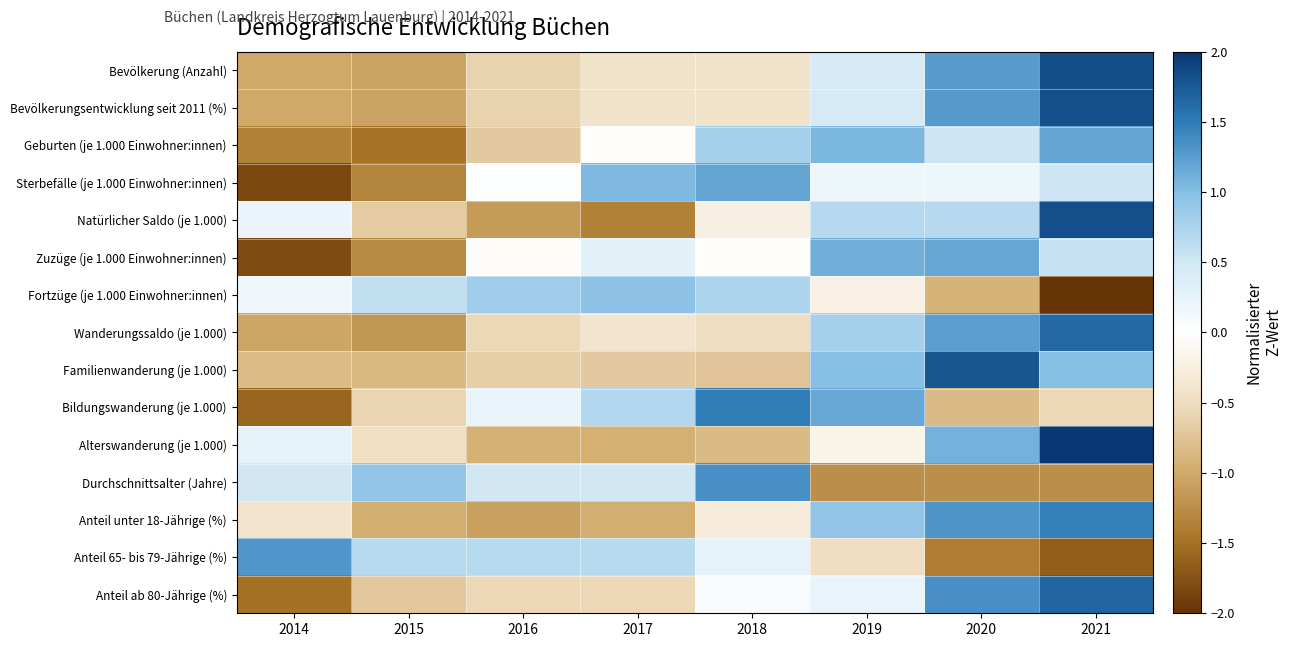

Reading left to right, what are all the values shown in this chart?

Bevölkerung (Anzahl): 2014=-1.0	2015=-1.1	2016=-0.6	2017=-0.4	2018=-0.4	2019=0.4	2020=1.3	2021=1.8
Bevölkerungsentwicklung seit 2011 (%): 2014=-1.0	2015=-1.1	2016=-0.6	2017=-0.4	2018=-0.4	2019=0.4	2020=1.3	2021=1.8
Geburten (je 1.000 Einwohner:innen): 2014=-1.4	2015=-1.5	2016=-0.7	2017=-0.0	2018=0.8	2019=1.1	2020=0.5	2021=1.2
Sterbefälle (je 1.000 Einwohner:innen): 2014=-1.8	2015=-1.3	2016=0.0	2017=1.0	2018=1.2	2019=0.2	2020=0.2	2021=0.5
Natürlicher Saldo (je 1.000): 2014=0.2	2015=-0.7	2016=-1.1	2017=-1.4	2018=-0.2	2019=0.7	2020=0.7	2021=1.8
Zuzüge (je 1.000 Einwohner:innen): 2014=-1.8	2015=-1.3	2016=-0.0	2017=0.3	2018=-0.0	2019=1.1	2020=1.2	2021=0.6
Fortzüge (je 1.000 Einwohner:innen): 2014=0.2	2015=0.6	2016=0.8	2017=0.9	2018=0.7	2019=-0.2	2020=-0.9	2021=-2.0
Wanderungssaldo (je 1.000): 2014=-1.0	2015=-1.2	2016=-0.6	2017=-0.4	2018=-0.5	2019=0.8	2020=1.2	2021=1.6
Familienwanderung (je 1.000): 2014=-0.8	2015=-0.9	2016=-0.6	2017=-0.7	2018=-0.7	2019=1.0	2020=1.8	2021=1.0
Bildungswanderung (je 1.000): 2014=-1.6	2015=-0.6	2016=0.2	2017=0.7	2018=1.5	2019=1.2	2020=-0.8	2021=-0.6
Alterswanderung (je 1.000): 2014=0.3	2015=-0.5	2016=-0.9	2017=-0.9	2018=-0.8	2019=-0.2	2020=1.1	2021=2.0
Durchschnittsalter (Jahre): 2014=0.5	2015=0.9	2016=0.5	2017=0.5	2018=1.3	2019=-1.2	2020=-1.2	2021=-1.2
Anteil unter 18-Jährige (%): 2014=-0.4	2015=-1.0	2016=-1.1	2017=-1.0	2018=-0.3	2019=0.9	2020=1.3	2021=1.5
Anteil 65- bis 79-Jährige (%): 2014=1.3	2015=0.7	2016=0.7	2017=0.7	2018=0.3	2019=-0.5	2020=-1.4	2021=-1.7
Anteil ab 80-Jährige (%): 2014=-1.5	2015=-0.7	2016=-0.6	2017=-0.6	2018=0.1	2019=0.2	2020=1.3	2021=1.7